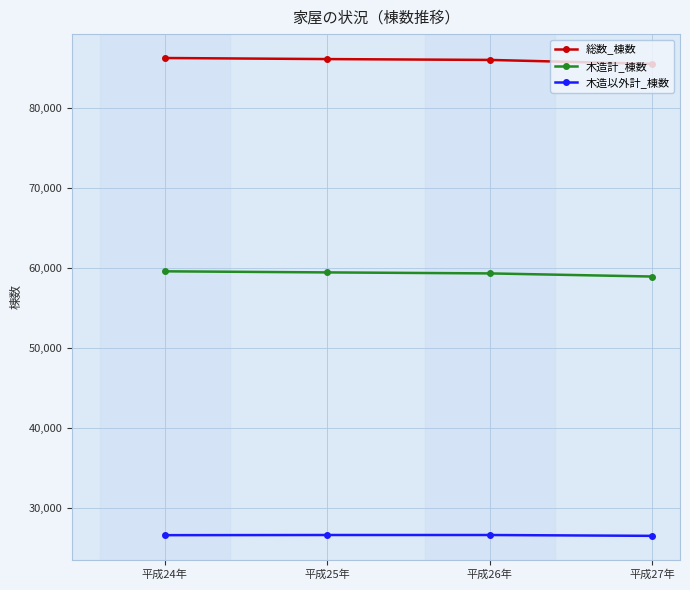

Which series has the largest total across all categories?

総数_棟数